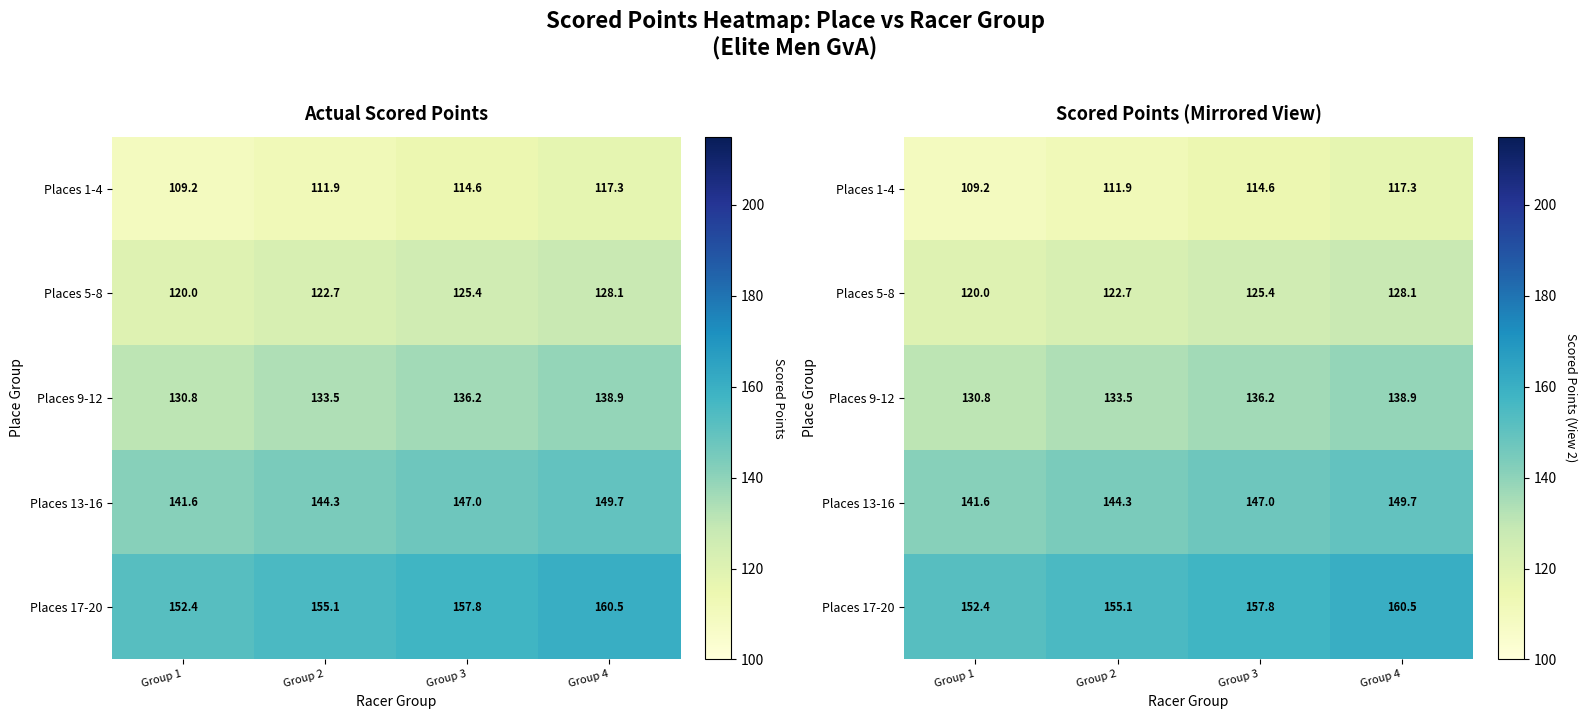

What is the minimum value shown in the chart?

109.2